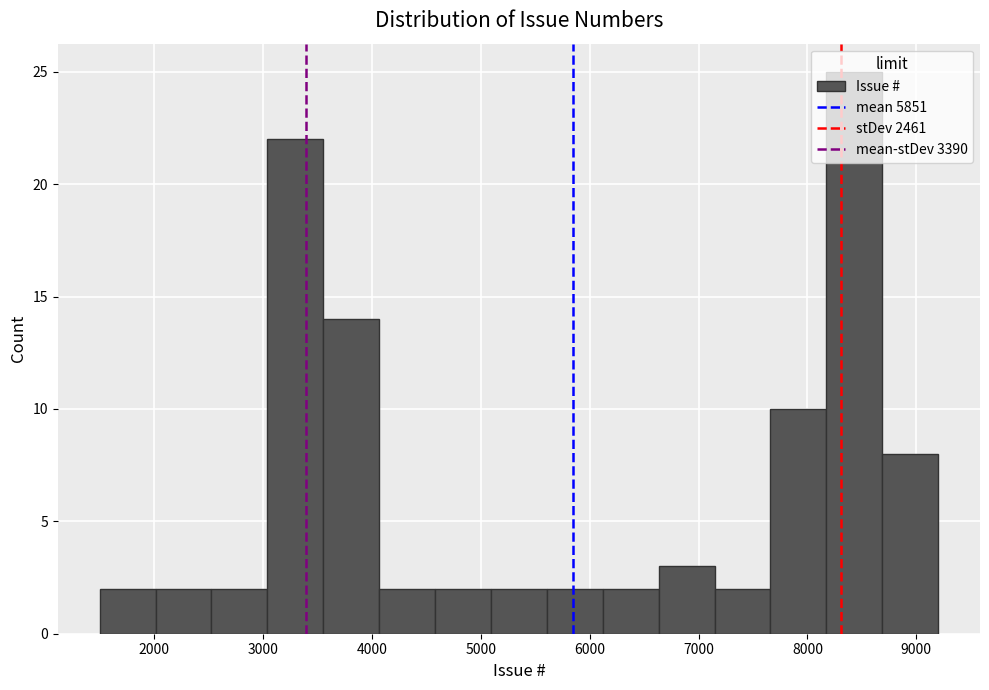

Reading left to right, list every bar in this chart as the range it spans on the x-axis followed by its height. Neither the bar edges nor the heights are printed on the chart, so give them approximately, as read against the axes.

1500 to 2000: 2
2000 to 2500: 2
2500 to 3000: 2
3000 to 3600: 22
3600 to 4100: 14
4100 to 4600: 2
4600 to 5100: 2
5100 to 5600: 2
5600 to 6100: 2
6100 to 6600: 2
6600 to 7100: 3
7100 to 7700: 2
7700 to 8200: 10
8200 to 8700: 25
8700 to 9200: 8